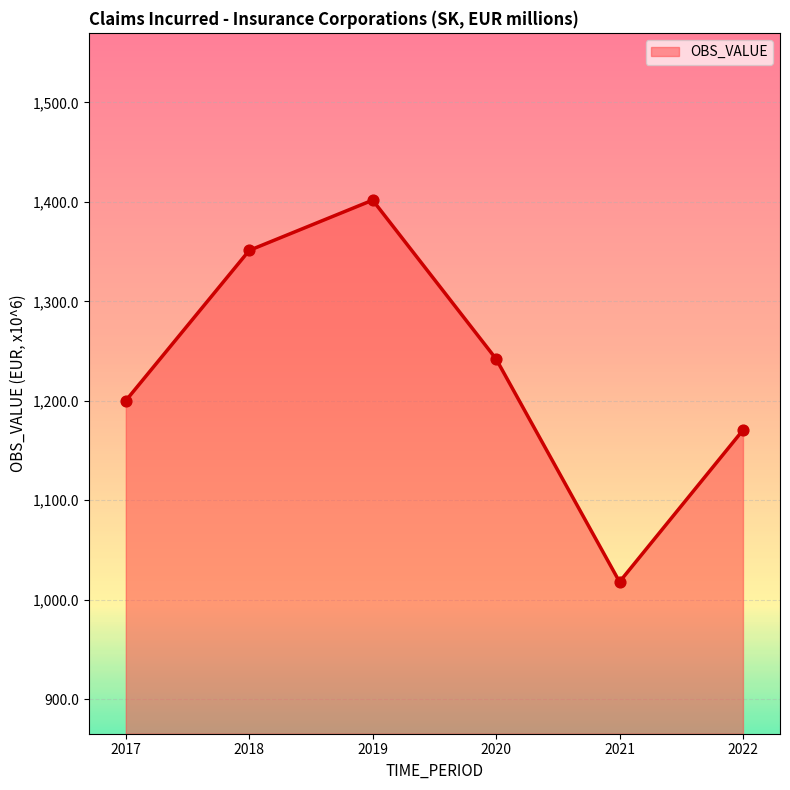

What is the change in value from 2017 to 2019?

+201.6